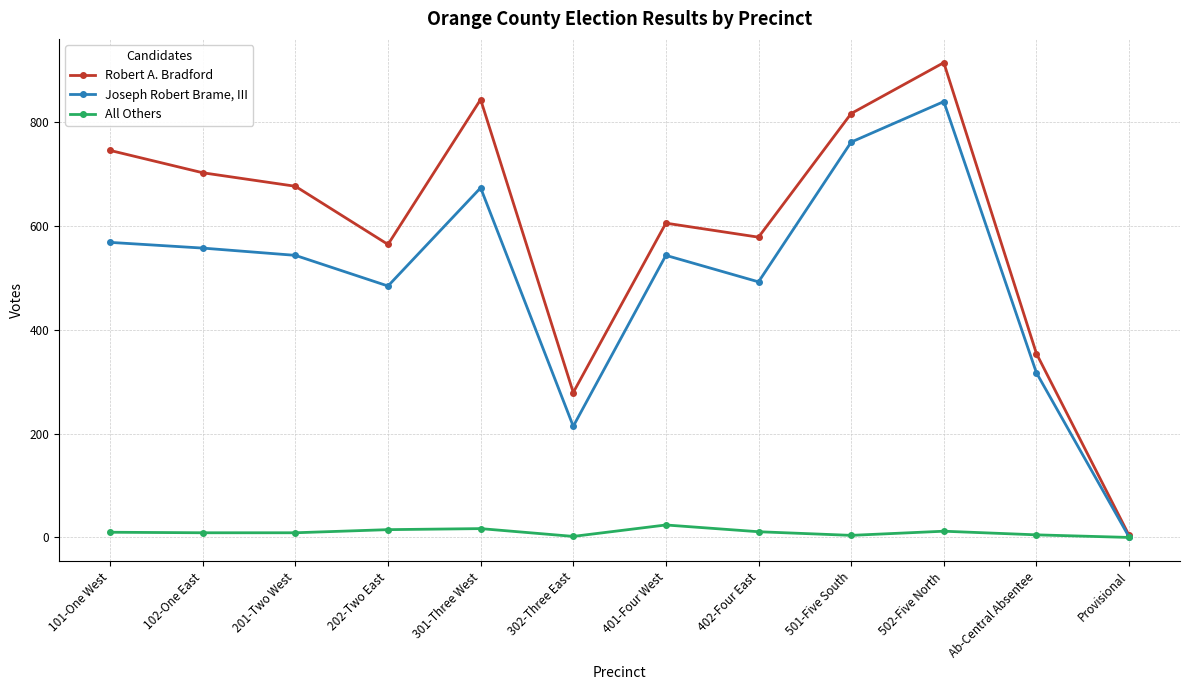

Between 201-Two West and Provisional, which series saw the biggest shift?

Robert A. Bradford